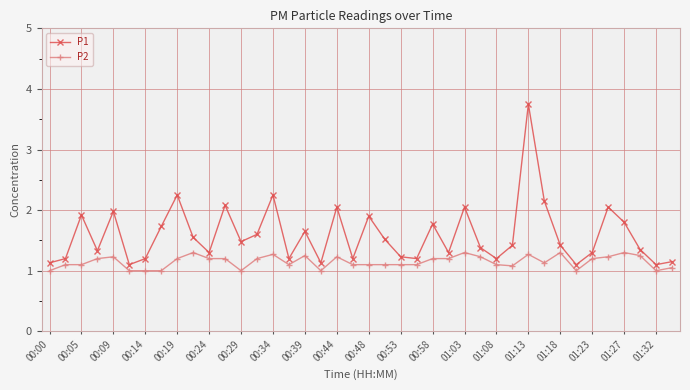

What is the sum of all P1 values?

63.5